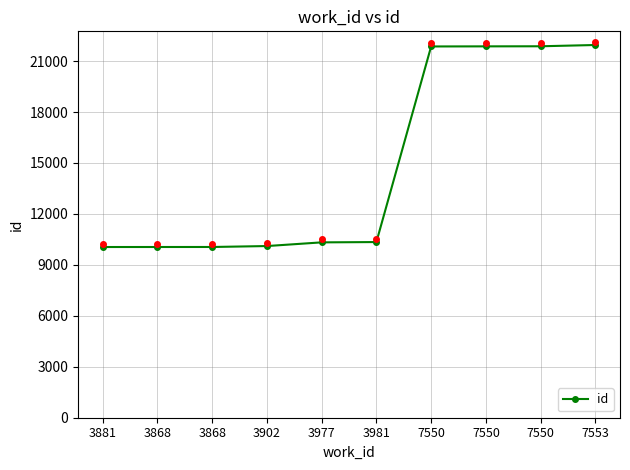

What is the change in value from 3902 to 3977?

+217